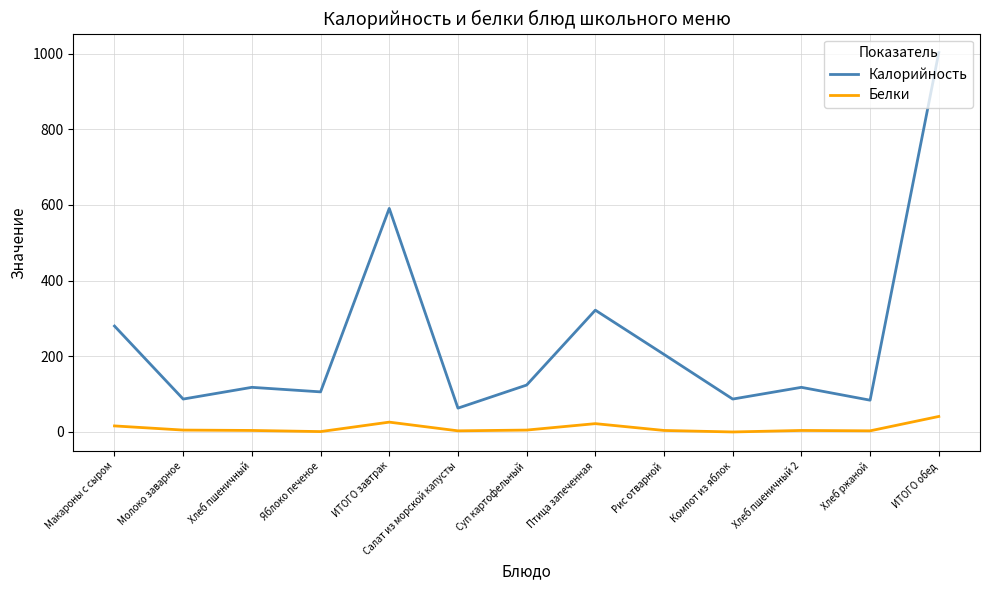

What is the difference between the maximum and minimum values in the Калорийность series?

940